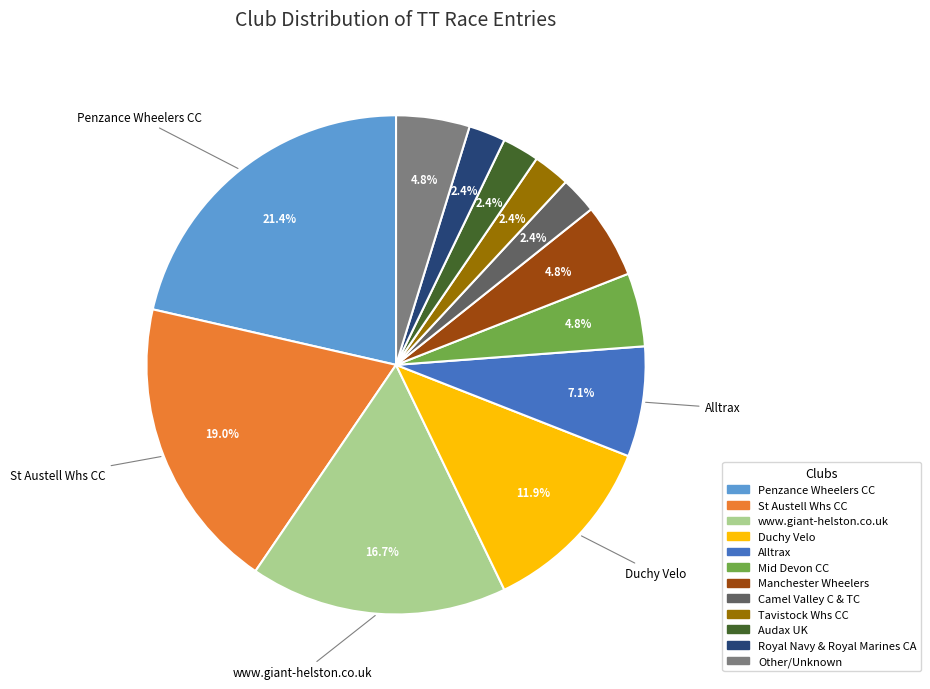

To the nearest percent, what is the average slice percentage?

8%